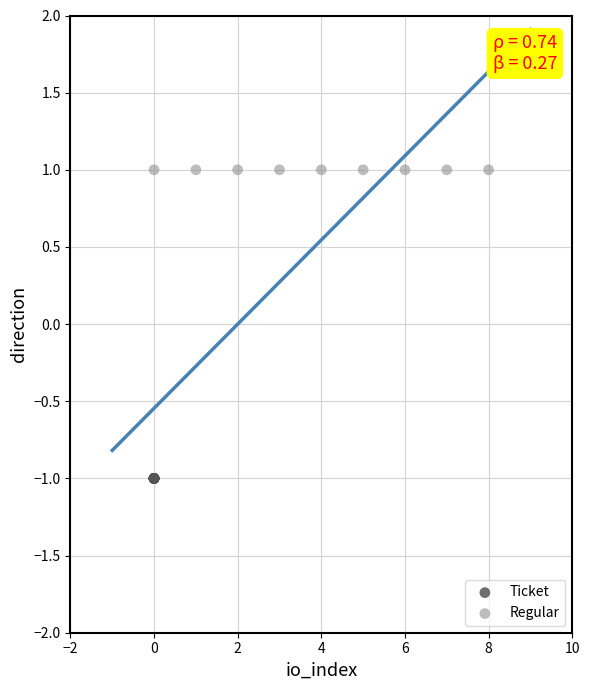

Which series contains the lowest Y value?

Ticket